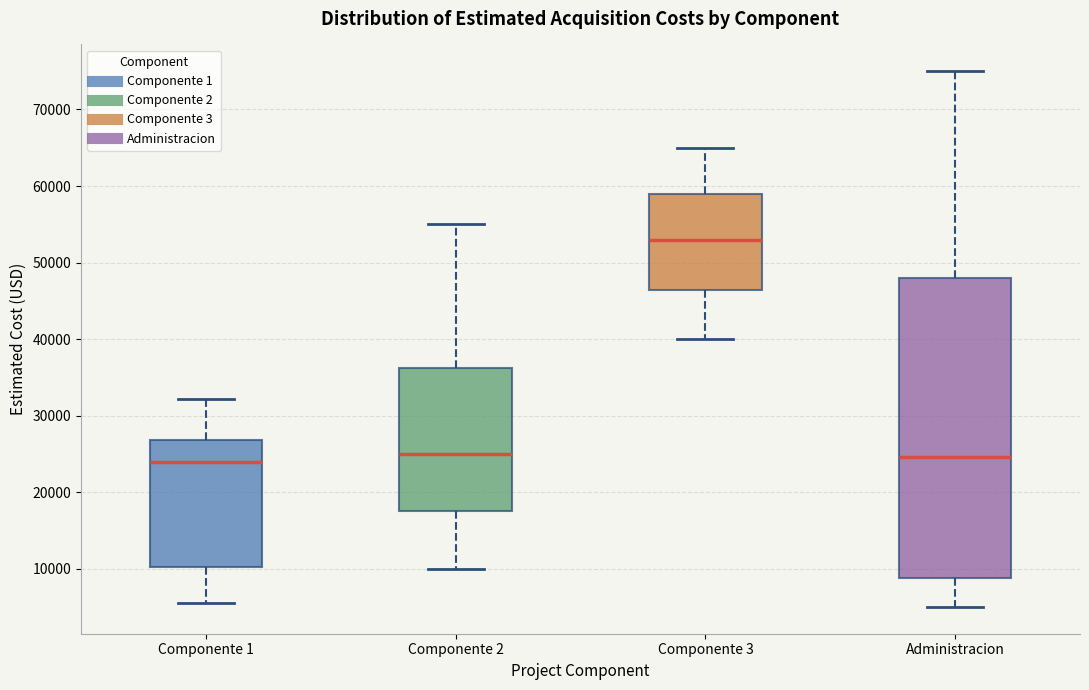

Which box is the tallest, from its lower edge to its upper edge?

Administracion